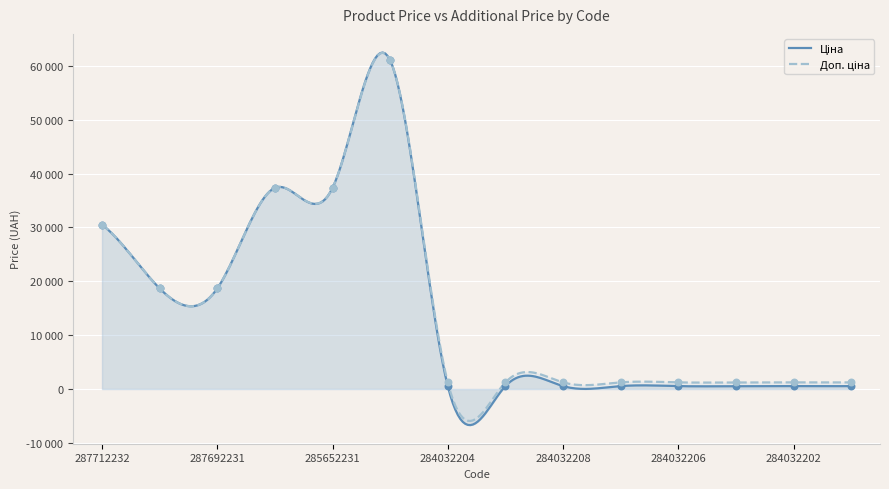

What are all the series names shown in the legend?

Ціна, Доп. ціна